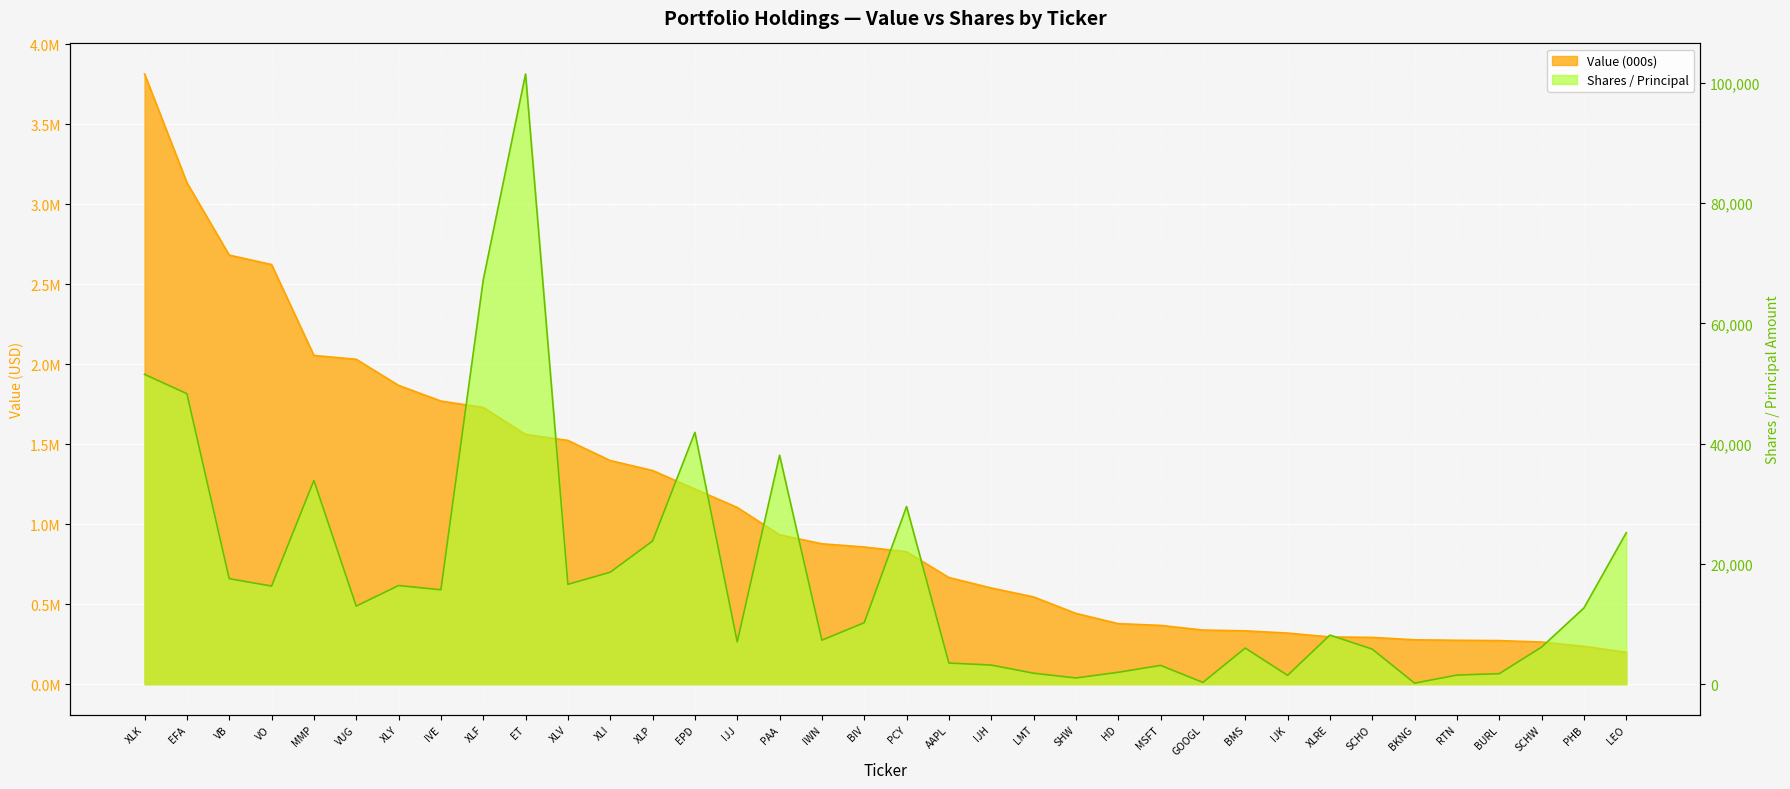

At which category does the chart reach its minimum across all series?

BKNG